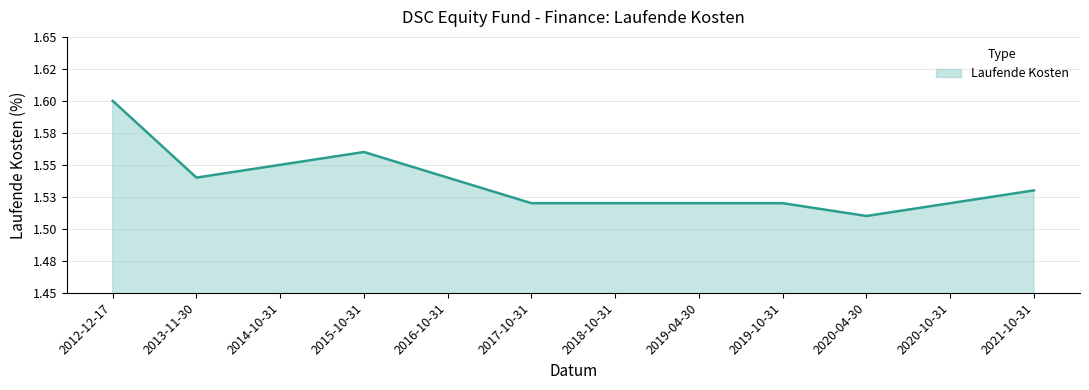

Where is the first local minimum?

2013-11-30